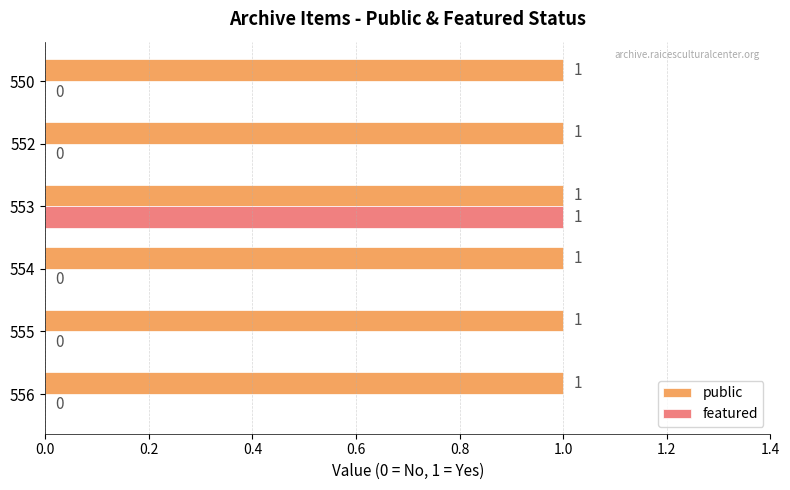

True or false: public has a value of 1 at 552.

True